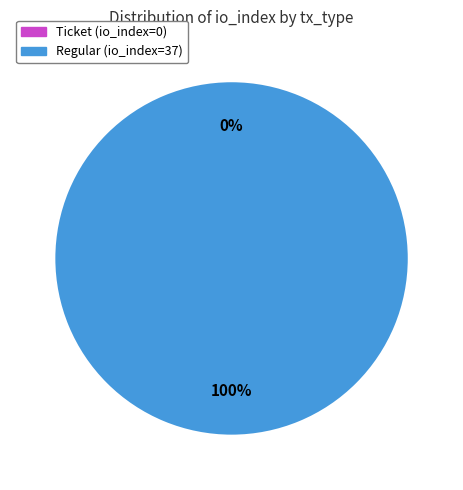

True or false: tx_type: Regular (io_index=37) accounts for 100% of the total.

True